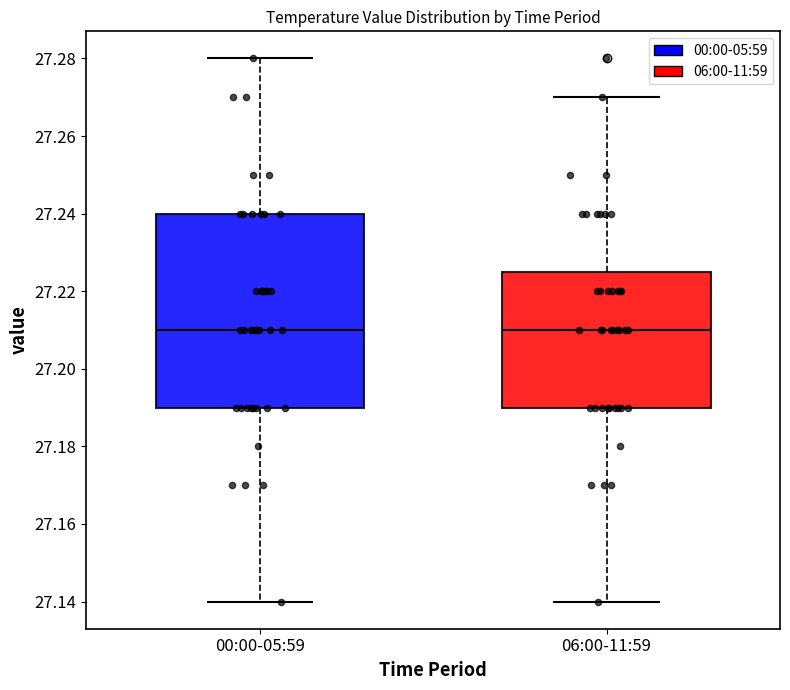

Reading left to right, read every box against the y-axis: the position of its median line, the range the box covers, and the ends of its whiskers. The values are not printed on the chart, so give them approximately, as read against the axis.

00:00-05:59: median 27.210, box 27.190 to 27.240, whiskers 27.140 to 27.280
06:00-11:59: median 27.210, box 27.190 to 27.226, whiskers 27.140 to 27.270